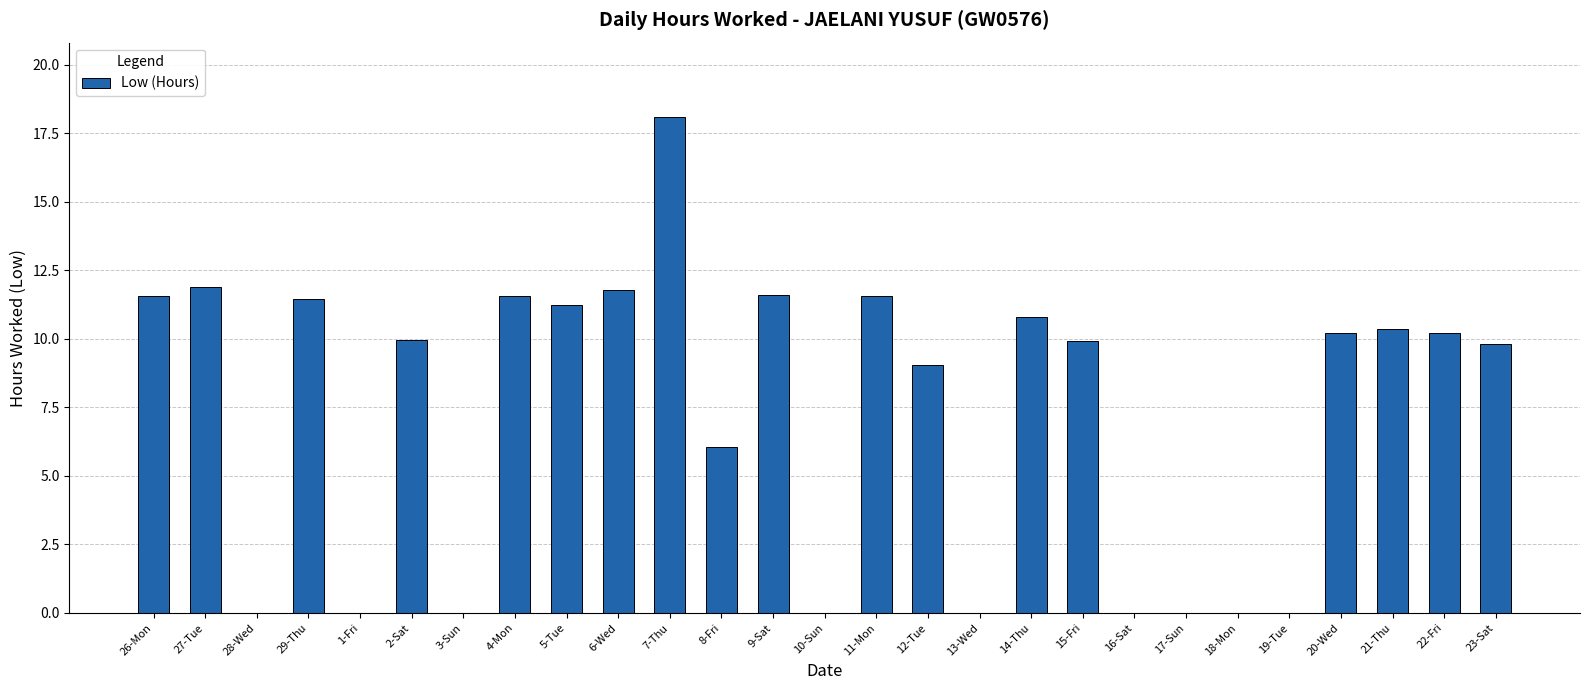

Between 7-Thu and 2-Sat, which is larger?

7-Thu